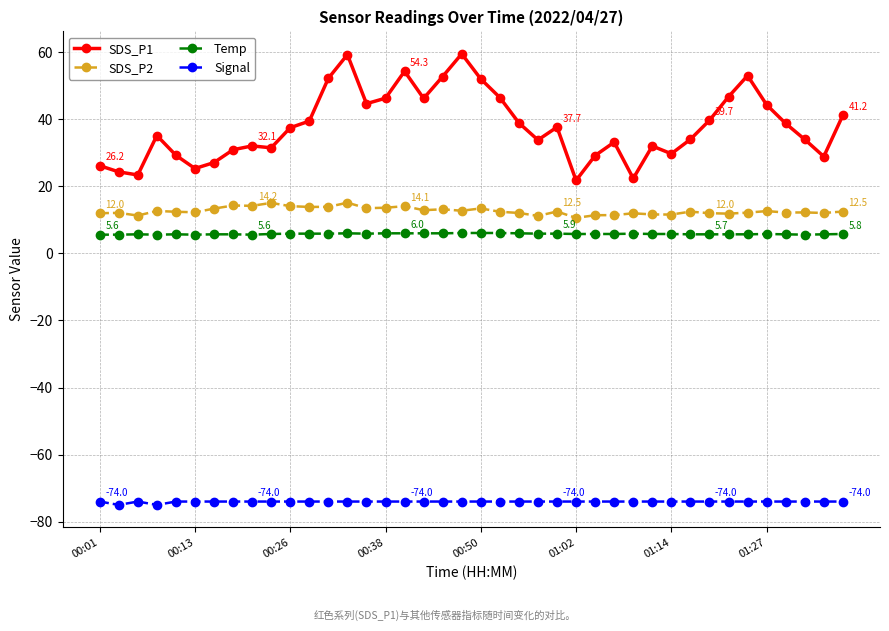

Which series has the largest total across all categories?

SDS_P1